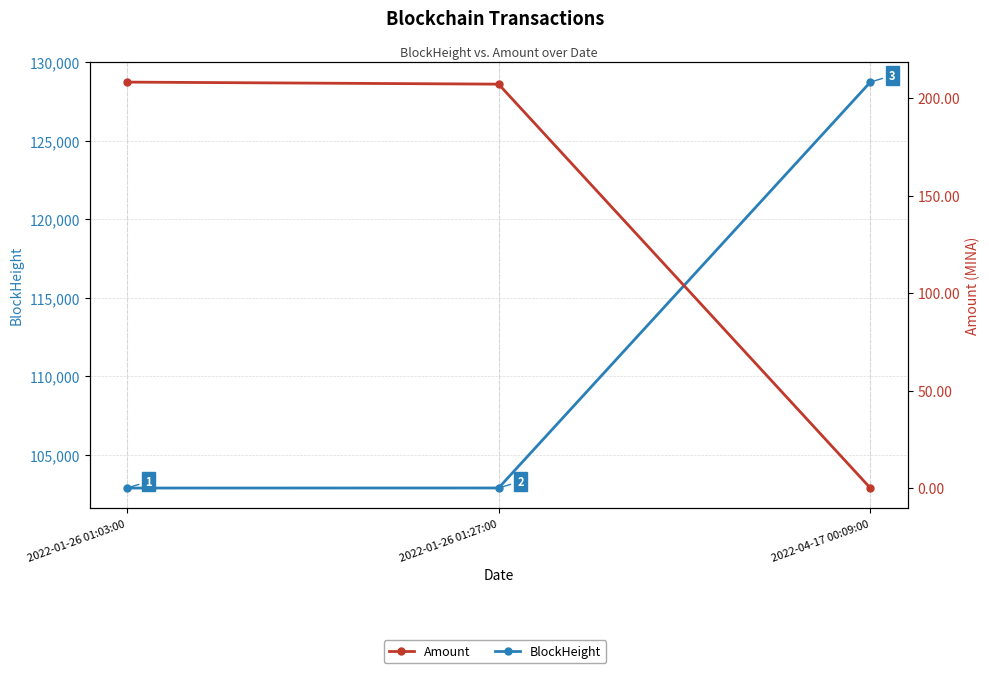

Does the chart have visible grid lines?

Yes